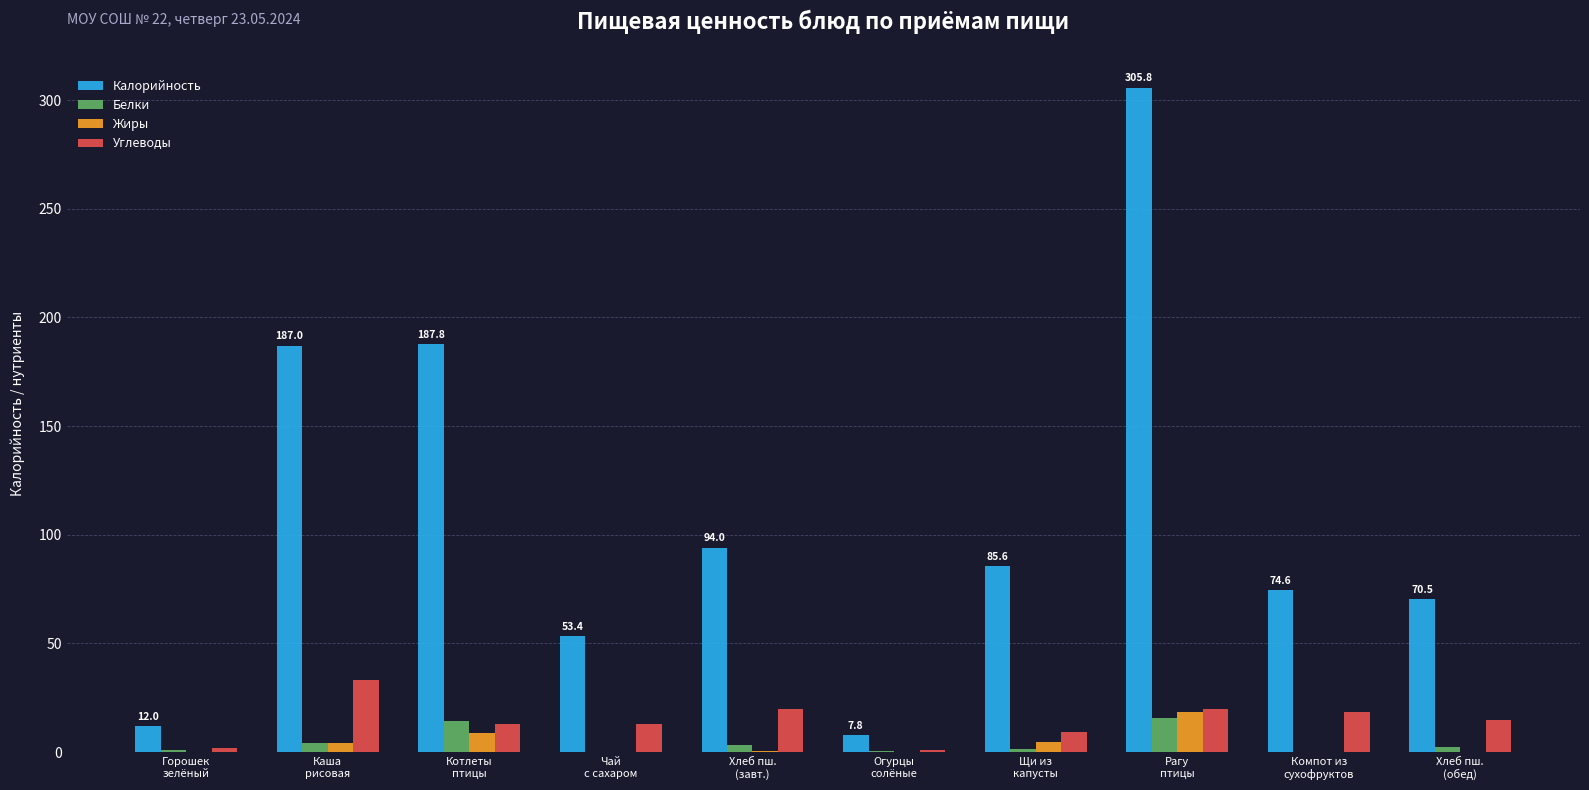

What is the sum of all Калорийность values?

1078.5